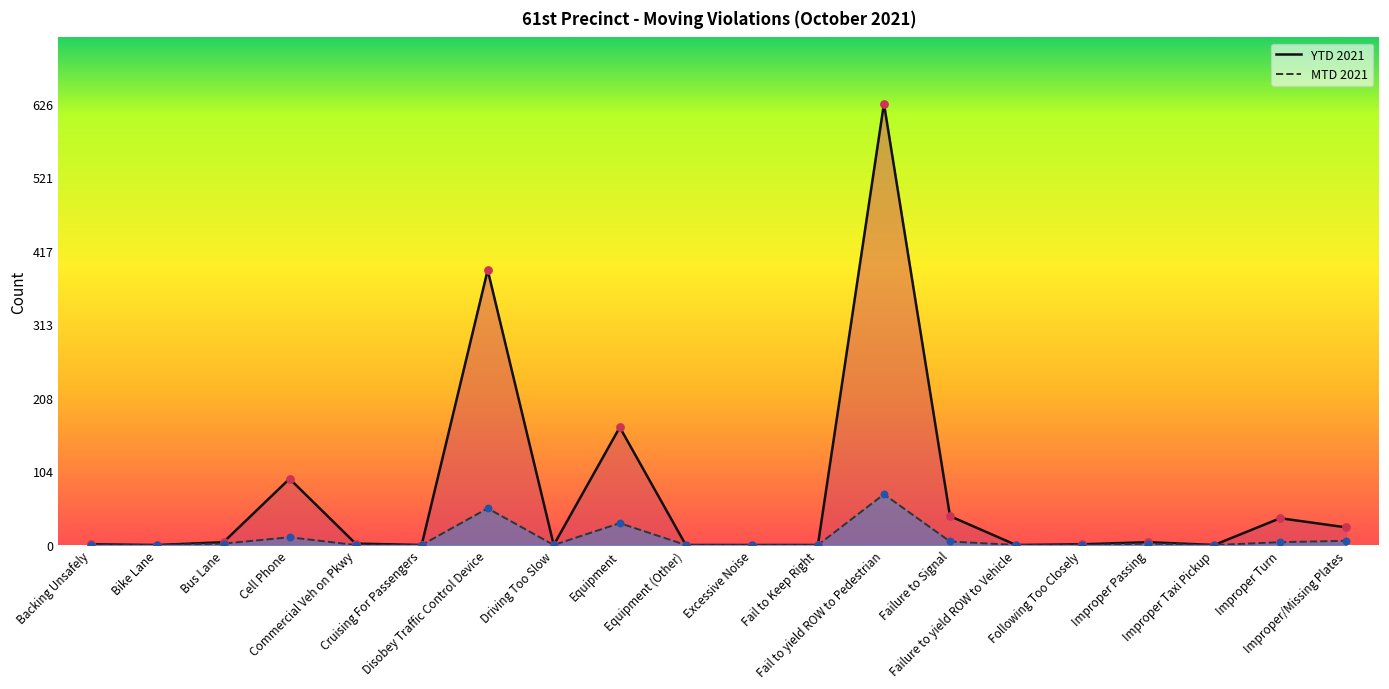

Which series has the largest total across all categories?

YTD 2021